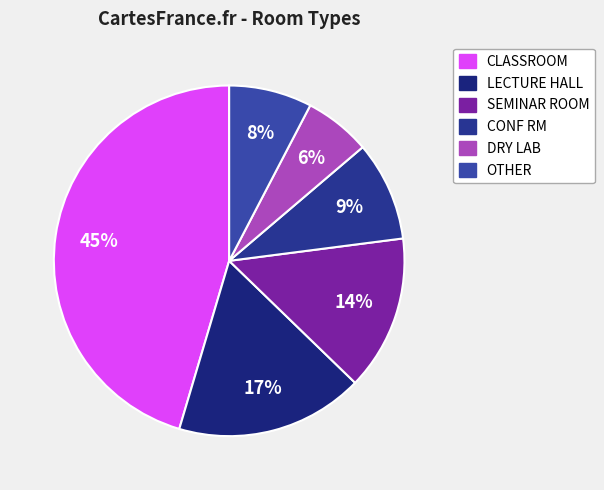

True or false: LECTURE HALL accounts for 17% of the total.

True